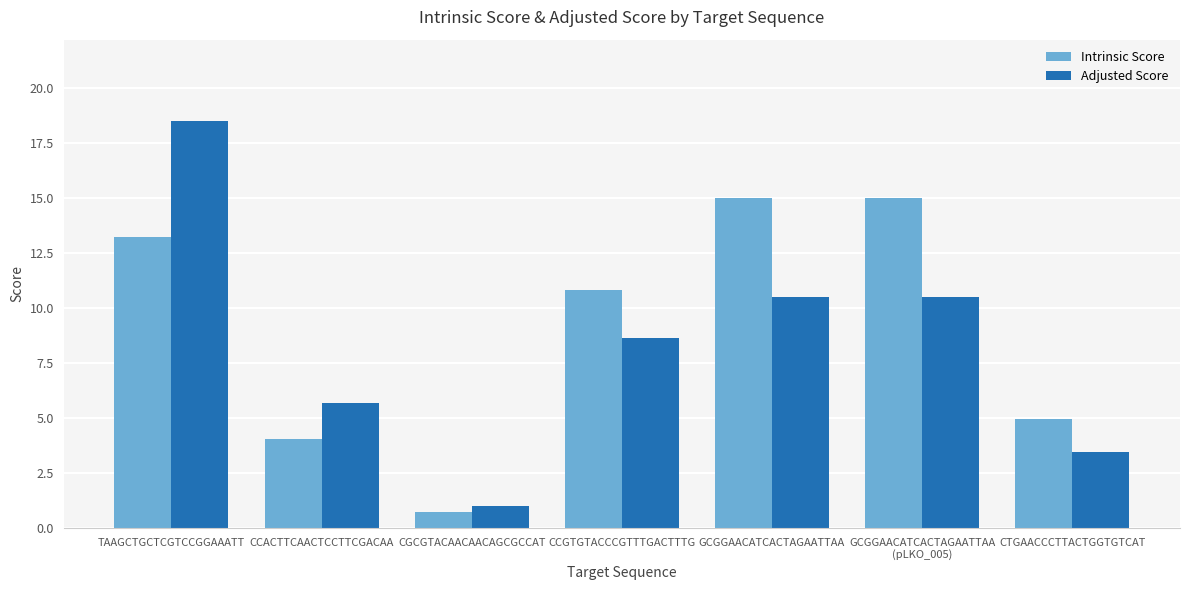

At GCGGAACATCACTAGAATTAA
(pLKO_005), list the series in order from largest to smallest.

Intrinsic Score, Adjusted Score